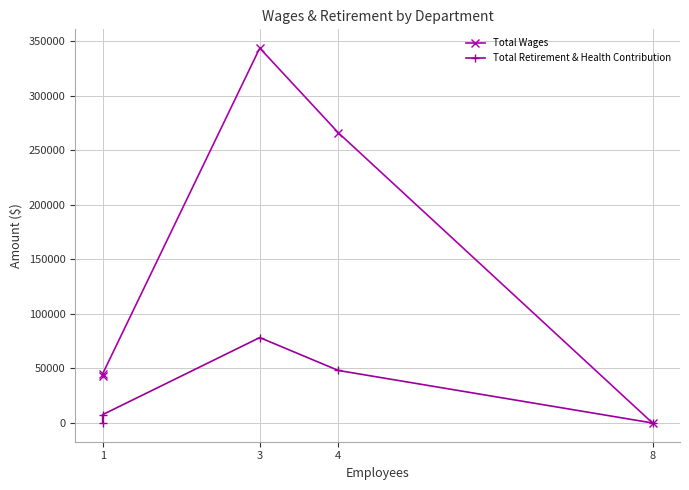

True or false: Total Wages and Total Retirement & Health Contribution cross at least once.

False